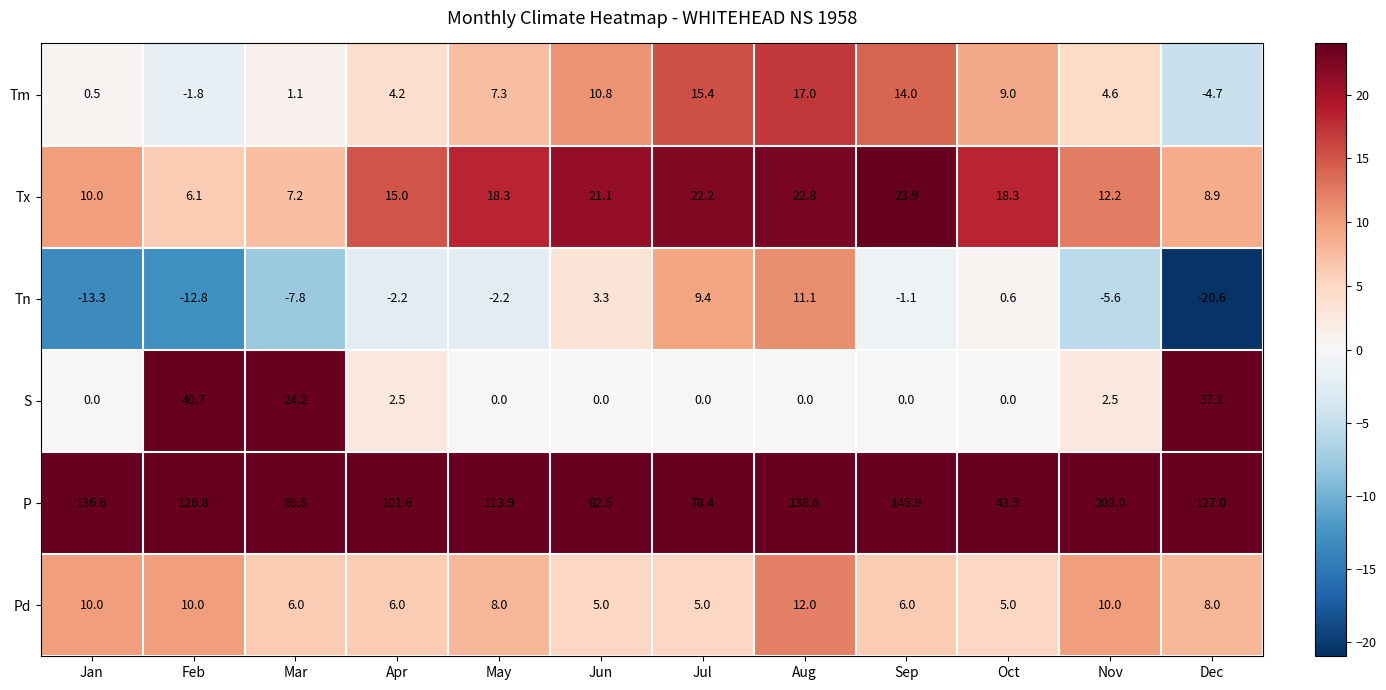

Count the number of categories in the chart.

12